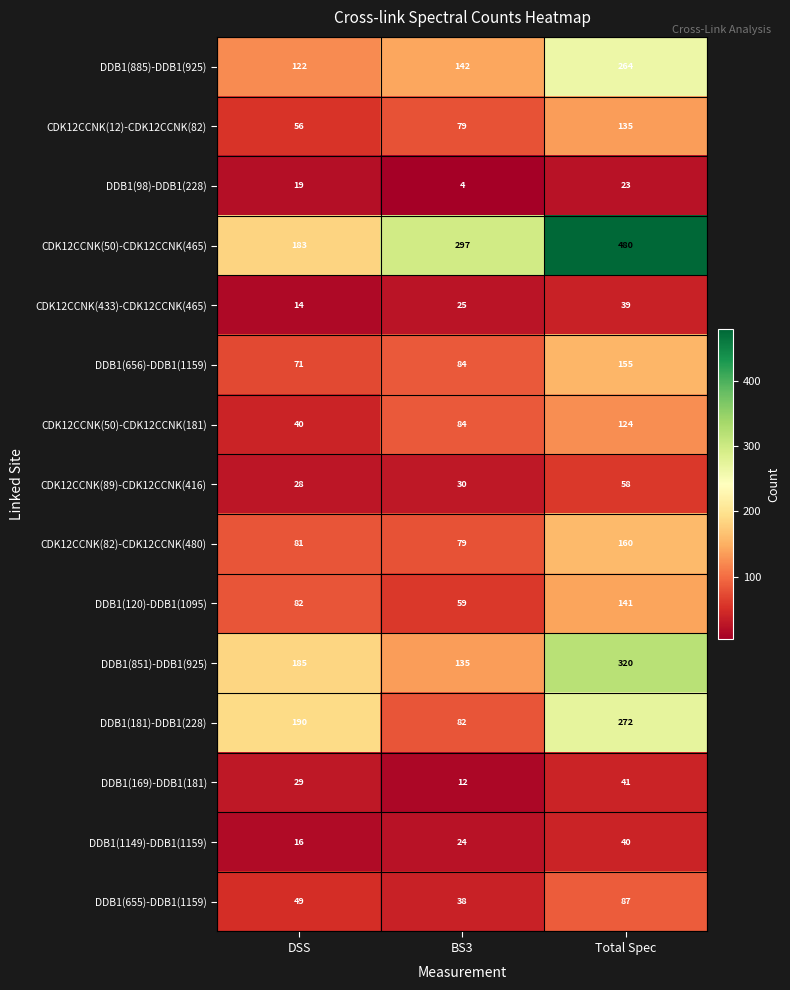

At which category is the sum across all series the highest?

Total Spec